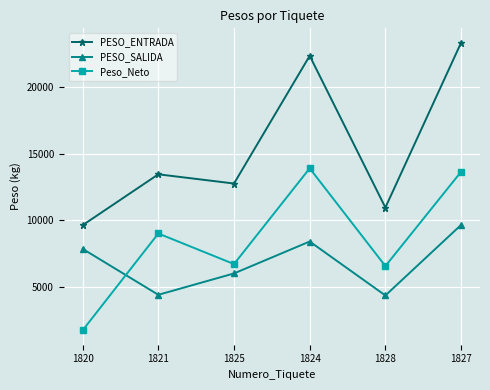

List the series in order of their overall mean, lowest first.

PESO_SALIDA, Peso_Neto, PESO_ENTRADA